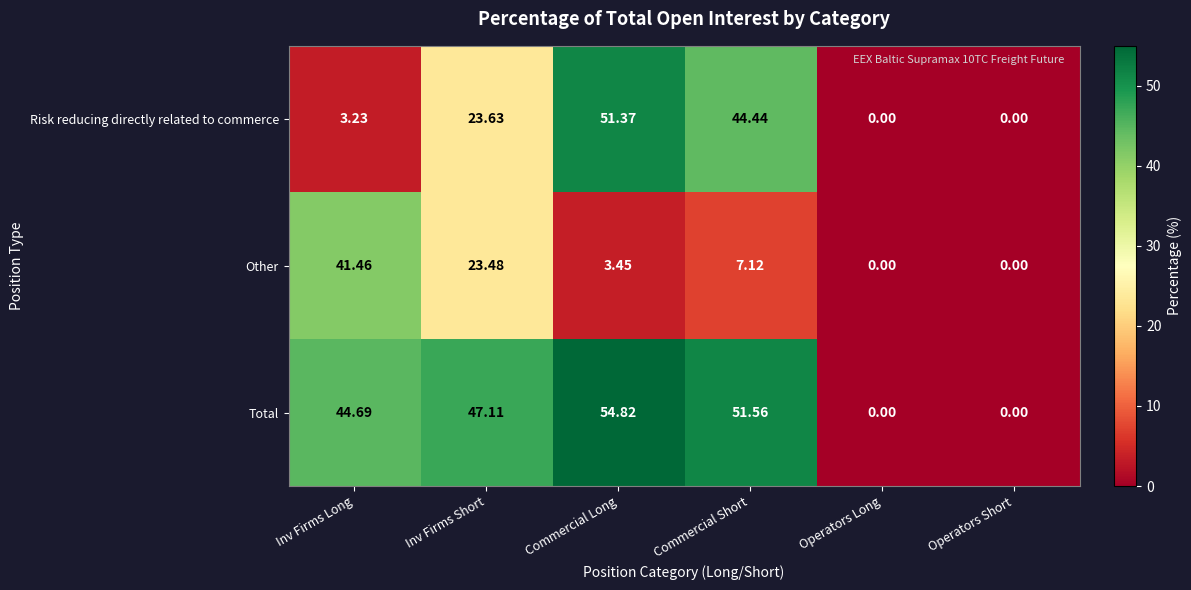

At which category is the sum across all series the highest?

Commercial Long